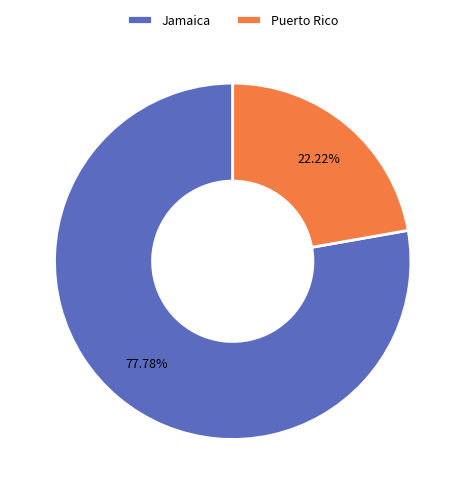

Is it true that Jamaica is 78% of the pie?

True